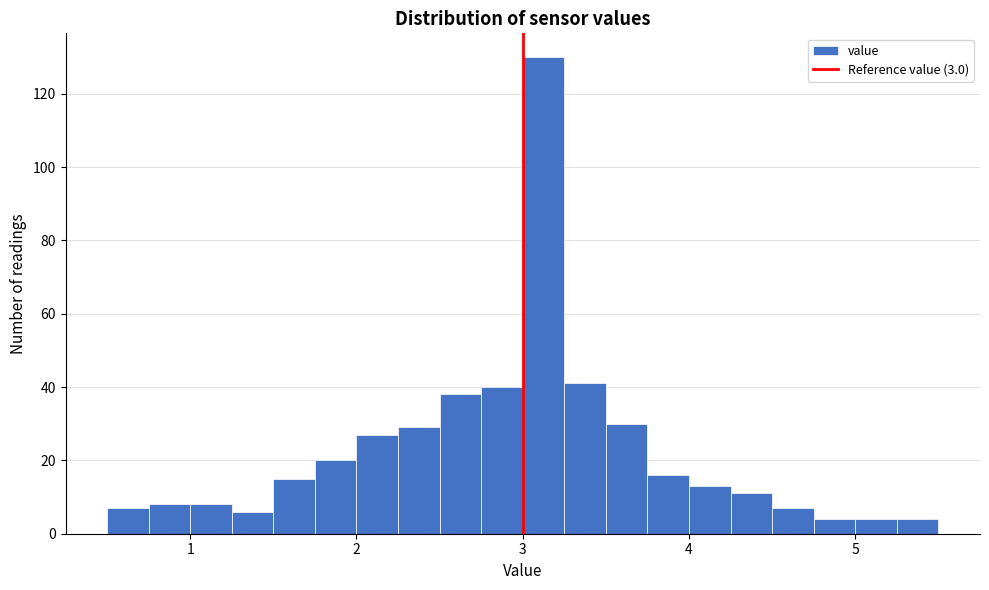

Around what value on the x-axis is the tallest bar? Give the approximate position of its centre, as read against the axis.

3.1